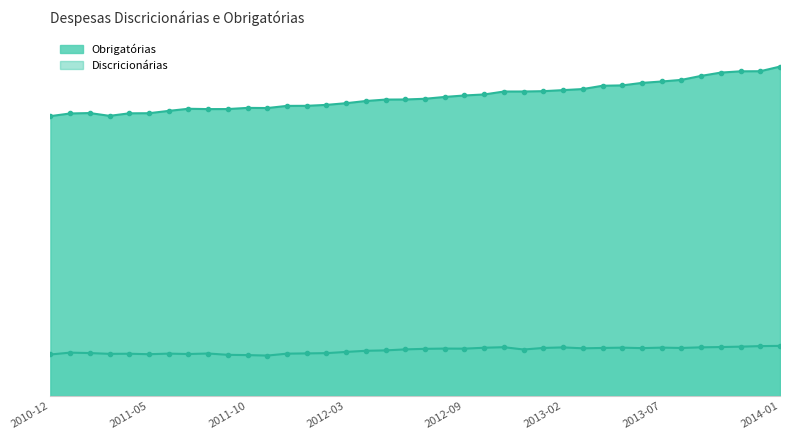

Count the number of data series in this chart.

2